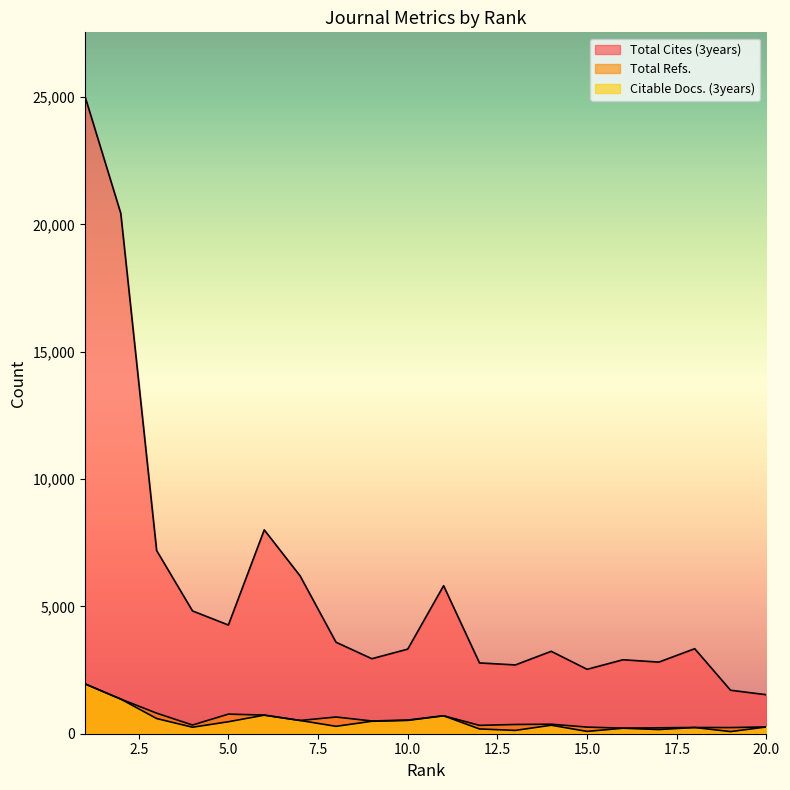

True or false: Citable Docs. (3years) and Total Cites (3years) cross at least once.

False